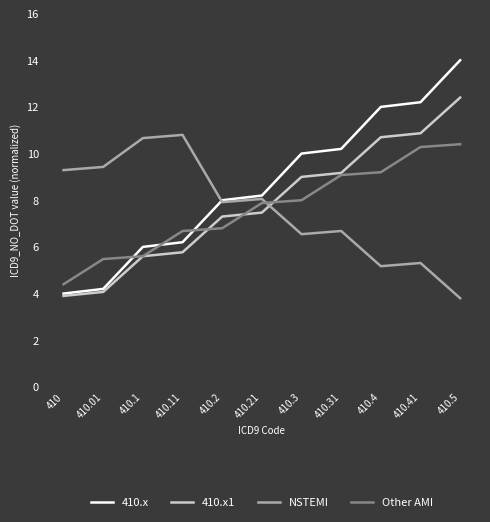

List the series in order of their peak value, highest first.

410.x, 410.x1, NSTEMI, Other AMI